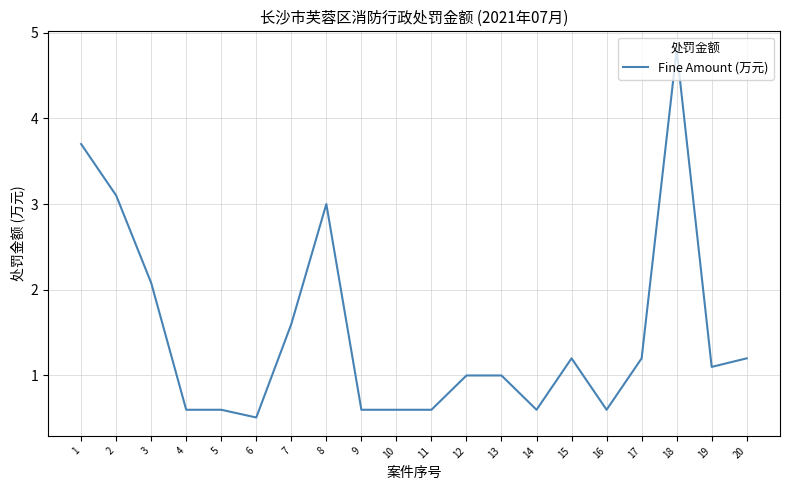

Which label corresponds to the largest value in the chart?

18